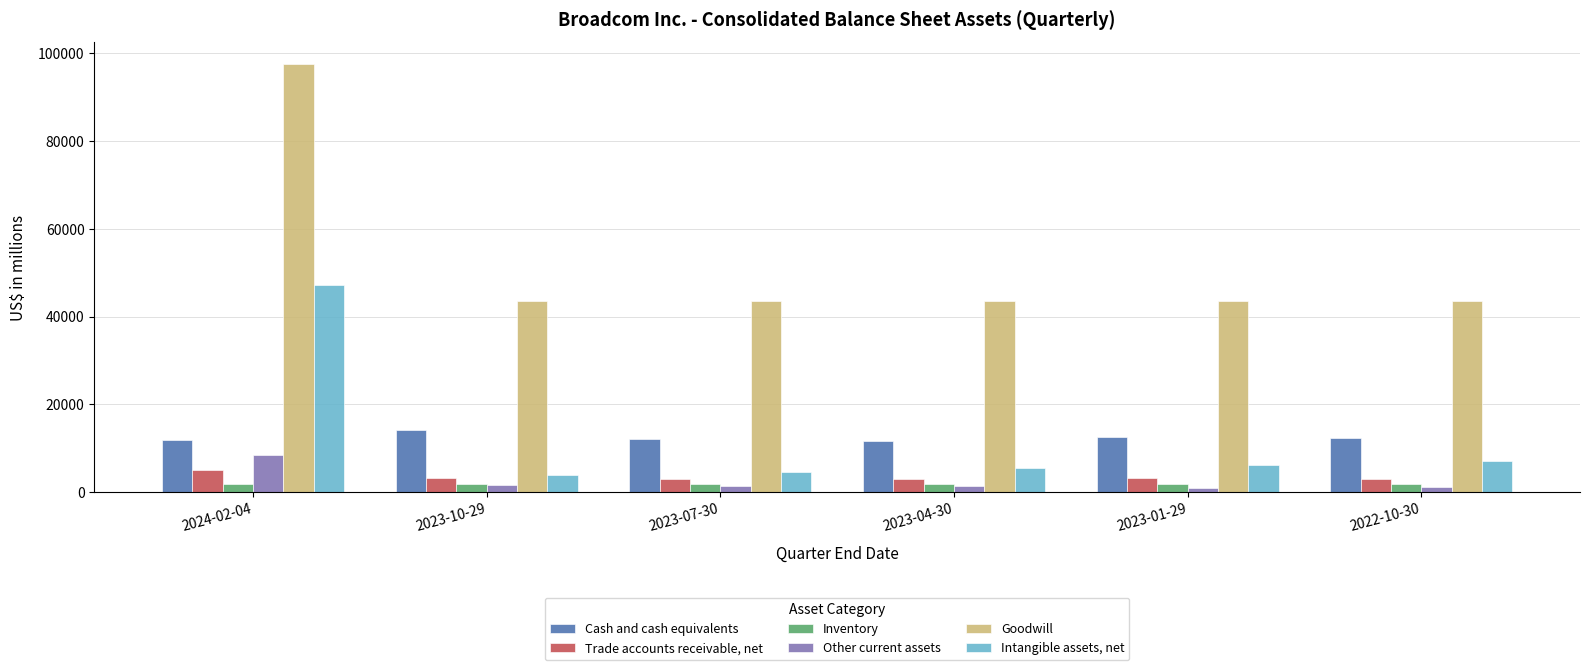

Is the value of Inventory at 2023-04-30 greater than the value of Trade accounts receivable, net at 2023-01-29?

No